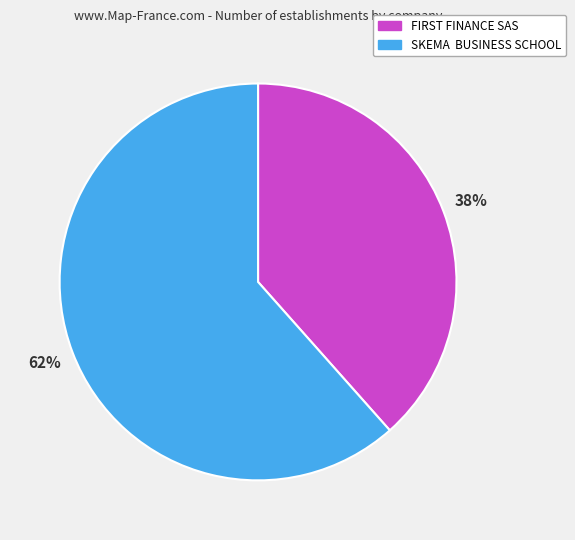

Which slice is the smallest?

FIRST FINANCE SAS